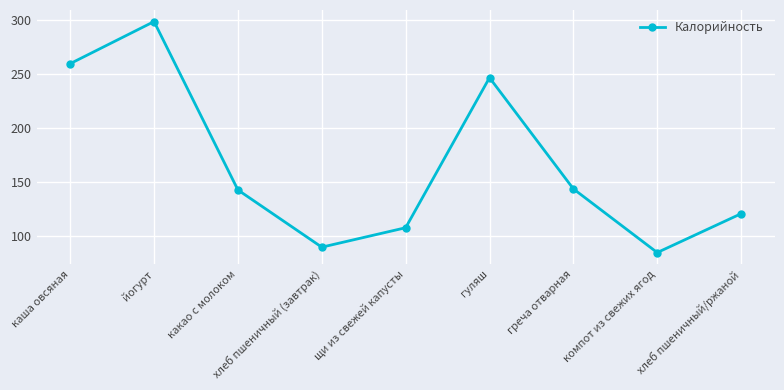

What is the maximum value shown in the chart?

299